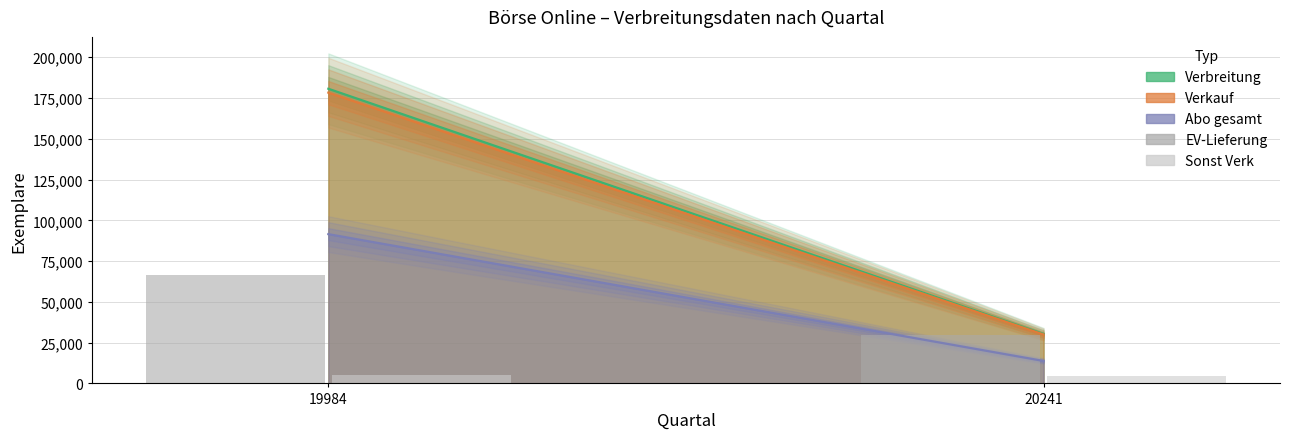

What is the value of the EV-Lieferung bar at the 2nd from the left?

29948